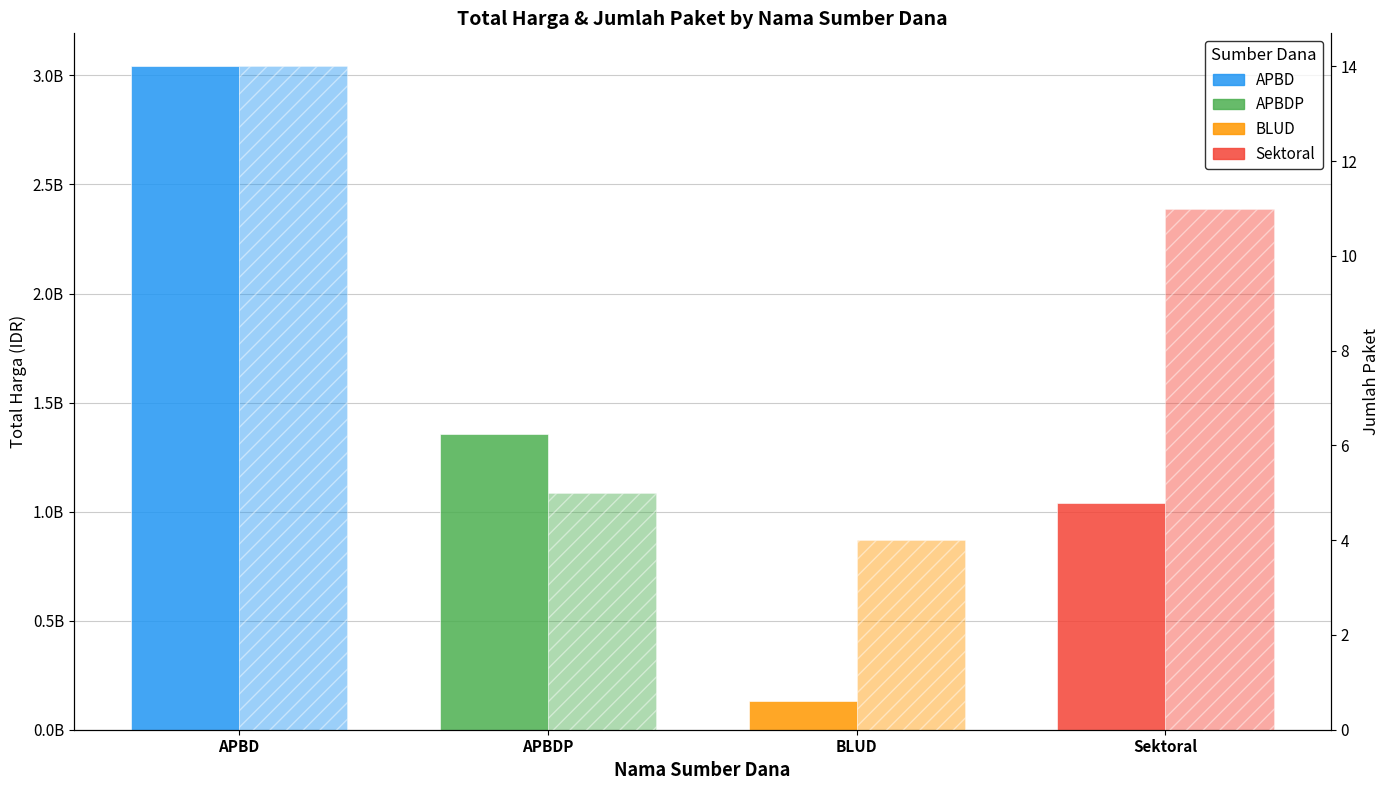

Between APBD and Sektoral, which series saw the biggest shift?

Total Harga